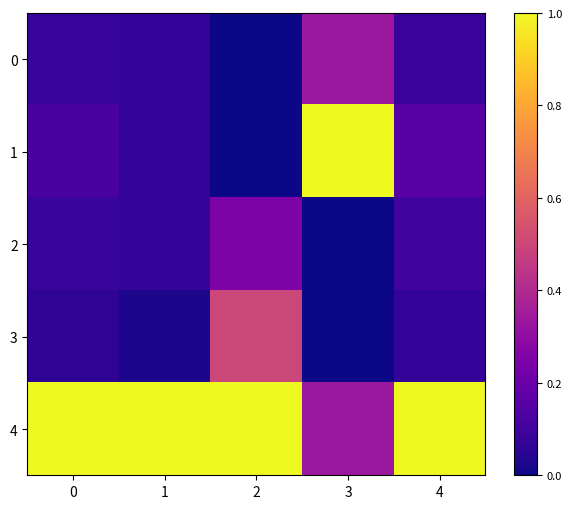

List the series in order of their peak value, highest first.

1, 4, 3, 0, 2